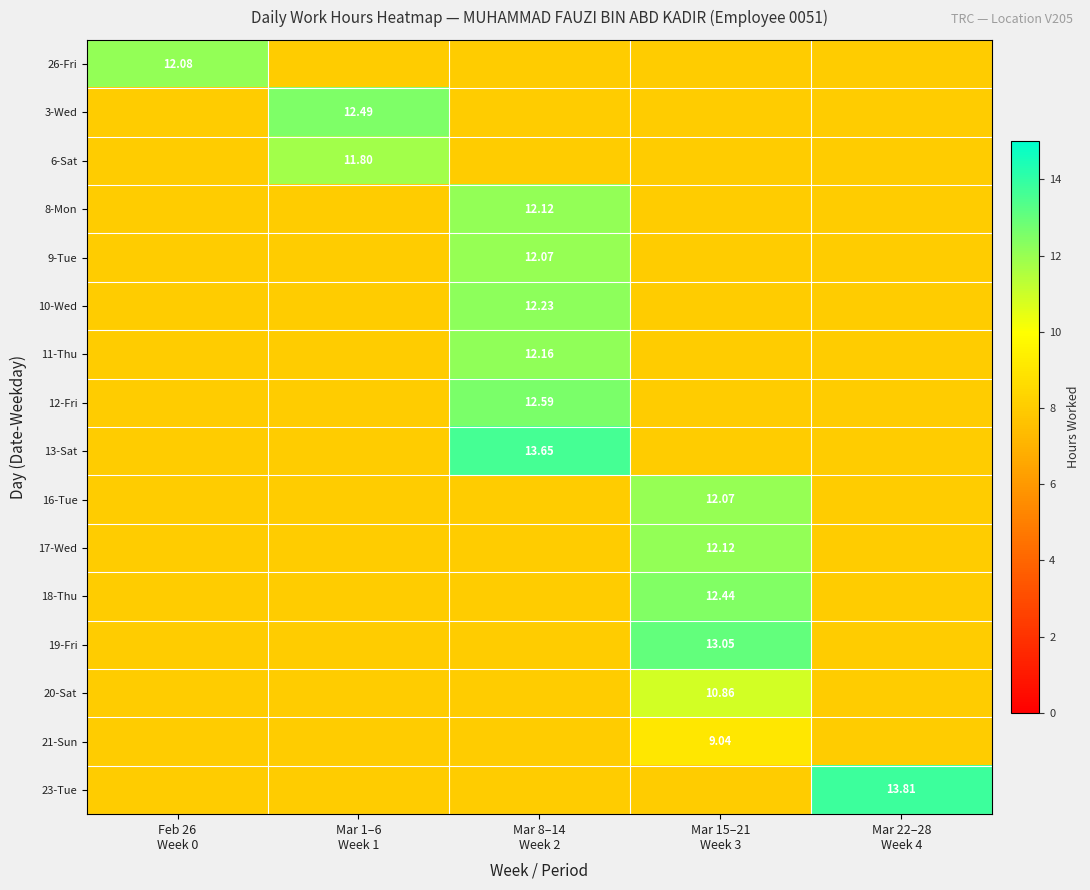

How many data points does each series have?

5